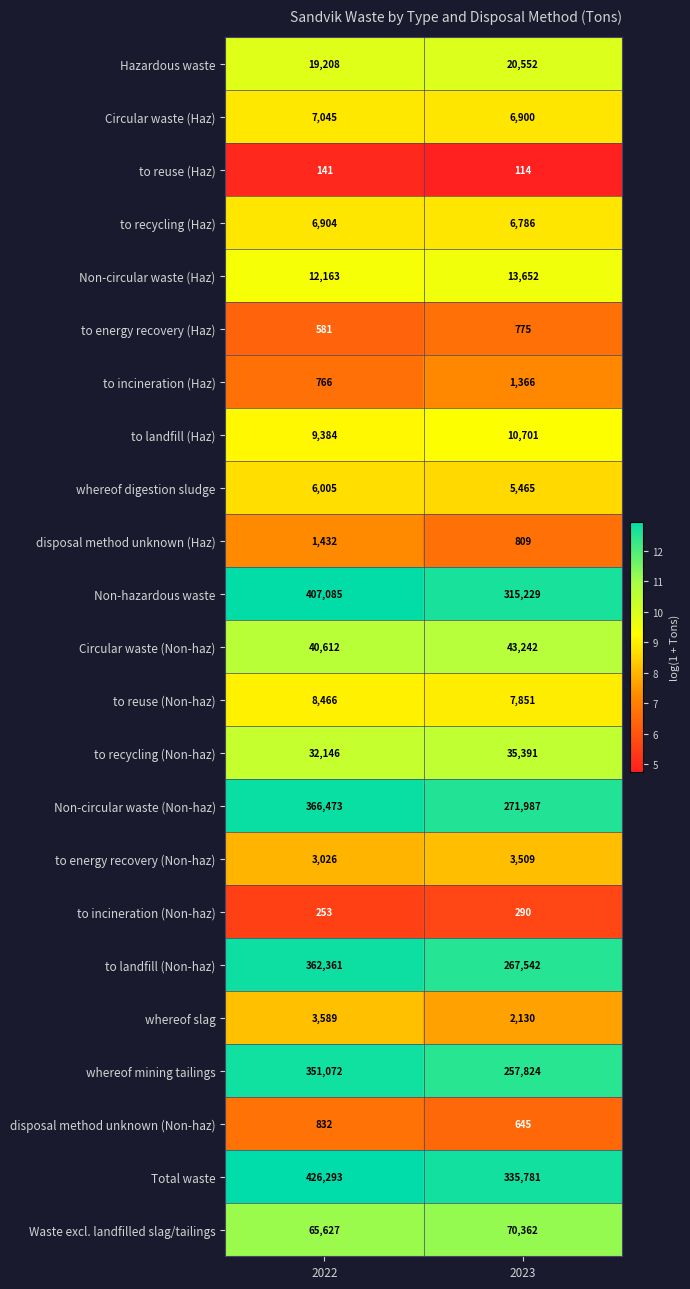

Which series changed the most between 2022 and 2023?

to landfill (Non-haz)